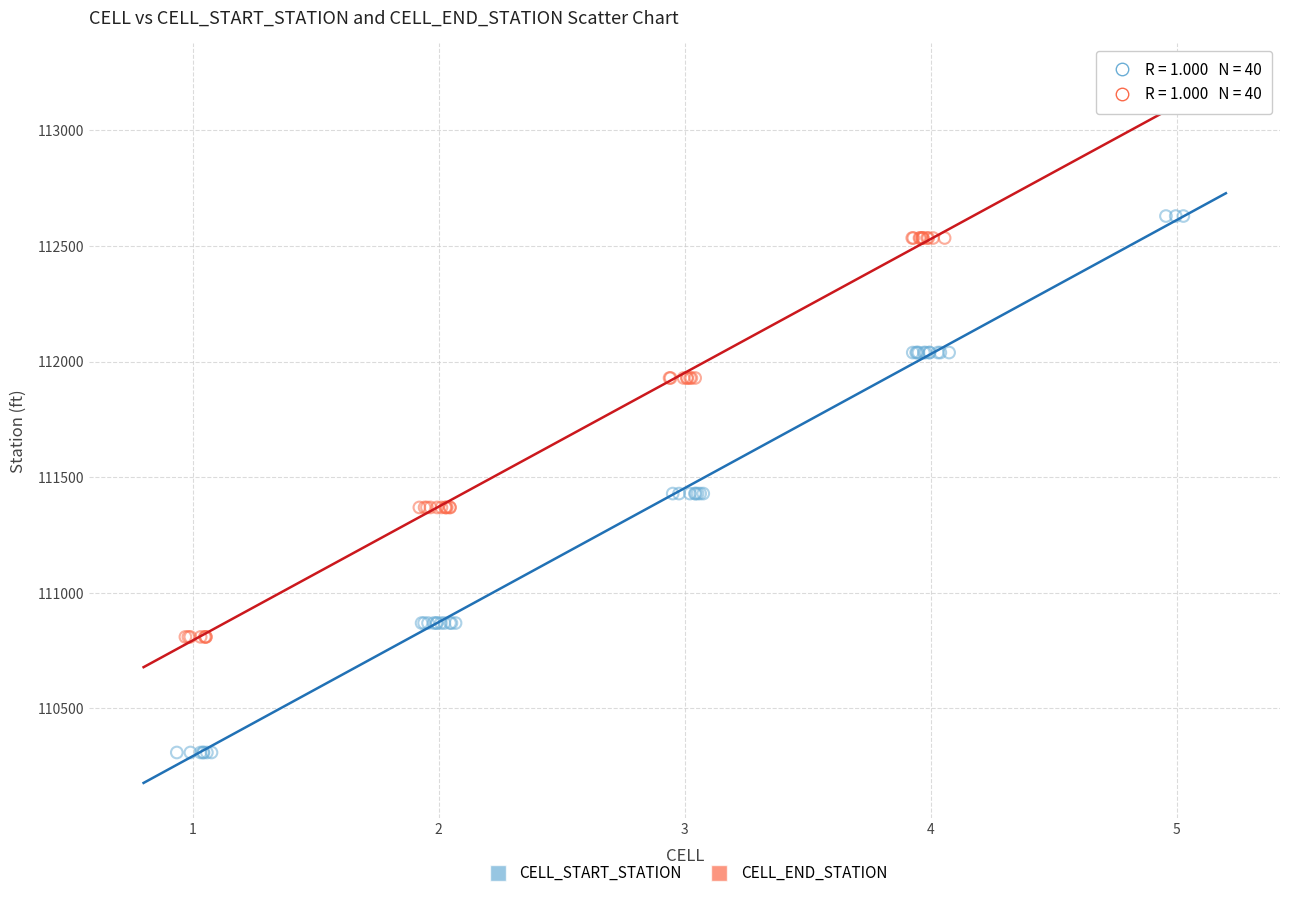

Which series contains the lowest Y value?

CELL_START_STATION